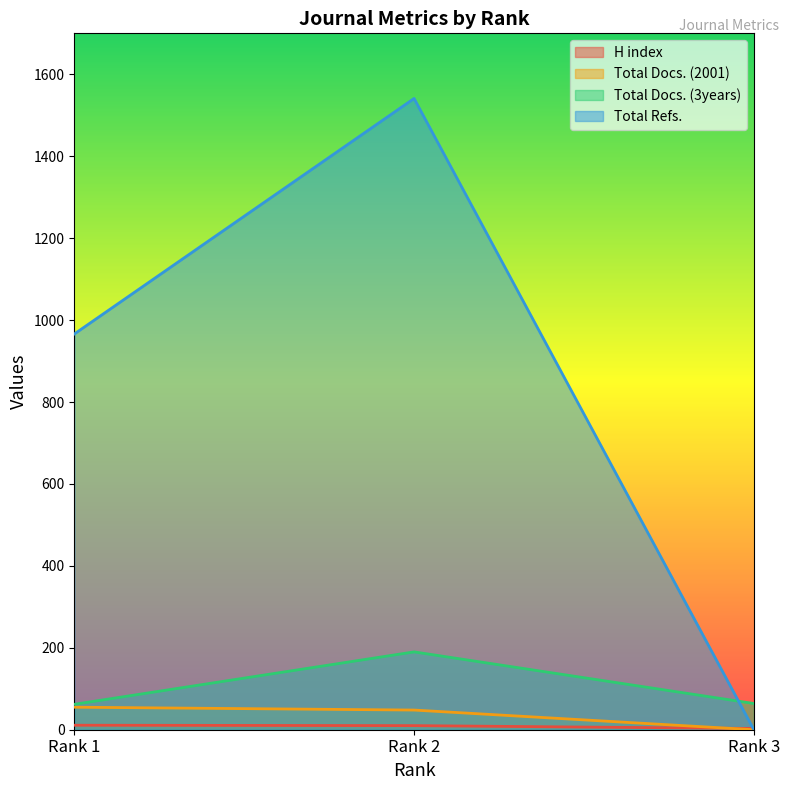

Which series has the widest spread of values?

Total Refs.